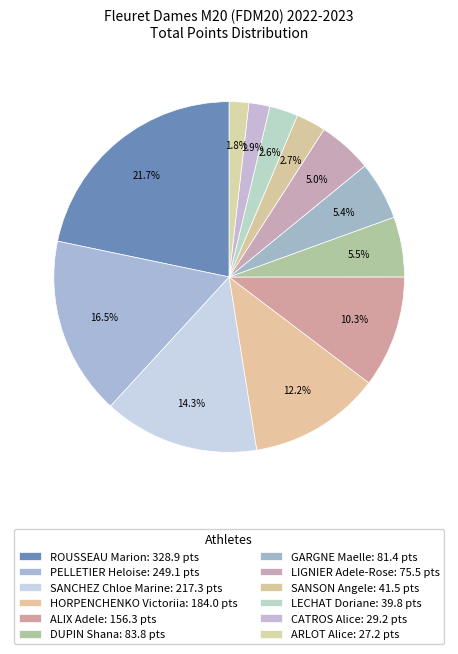

To the nearest percent, what portion does SANSON Angele represent?

3%